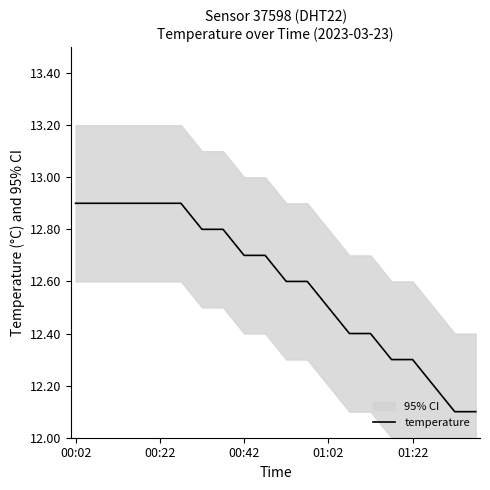

The chart shows a value of 2.5 at 11. True or false?

False